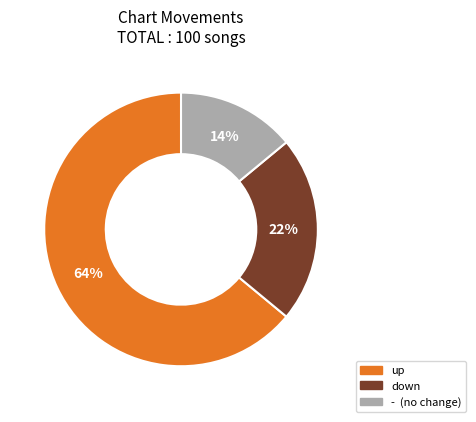

Rank the categories by value from lowest to highest.

-, down, up